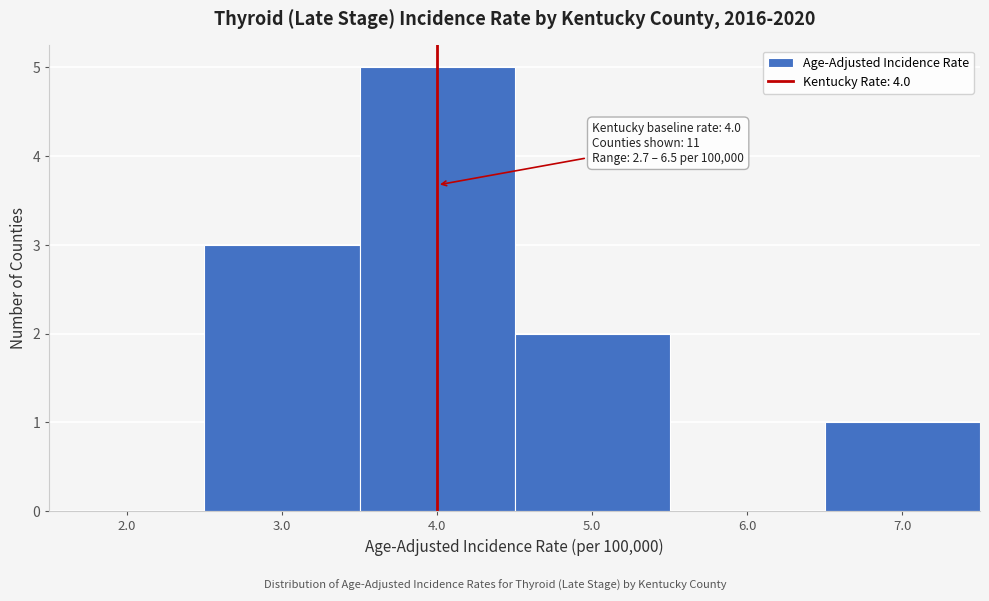

Over which range of the x-axis is the bar tallest?

3.5 to 4.5